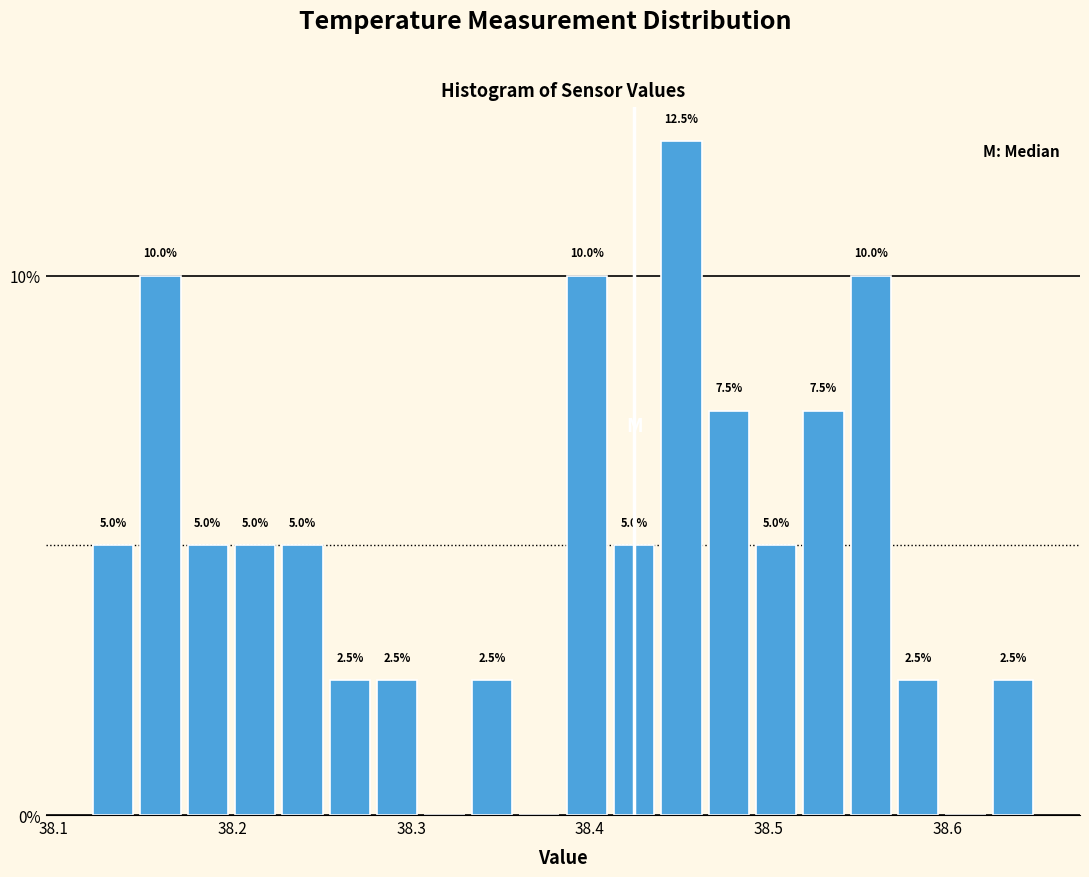

Around what value on the x-axis is the tallest bar? Give the approximate position of its centre, as read against the axis.

38.45